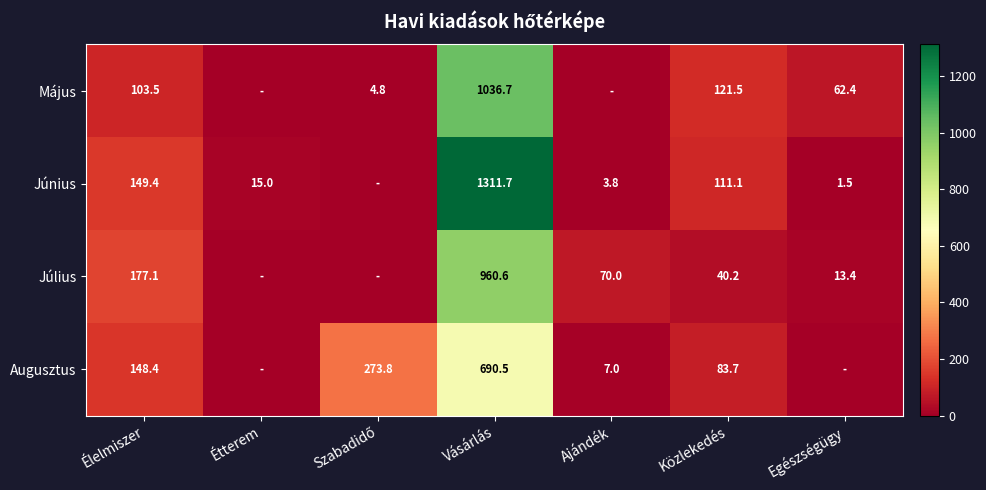

Is it true that Július equals 177.1 at Élelmiszer?

True